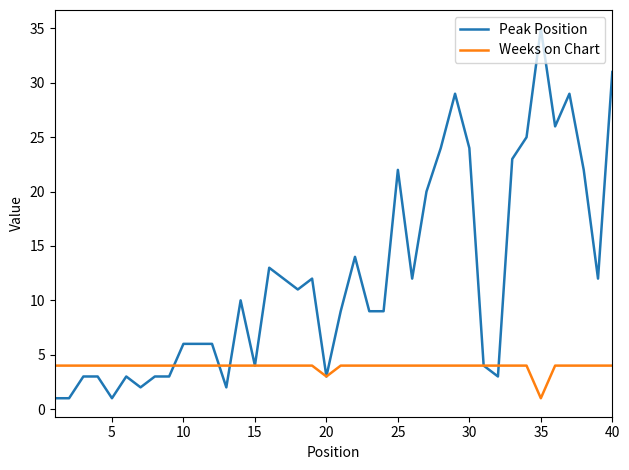

What is the maximum value shown in the chart?

35